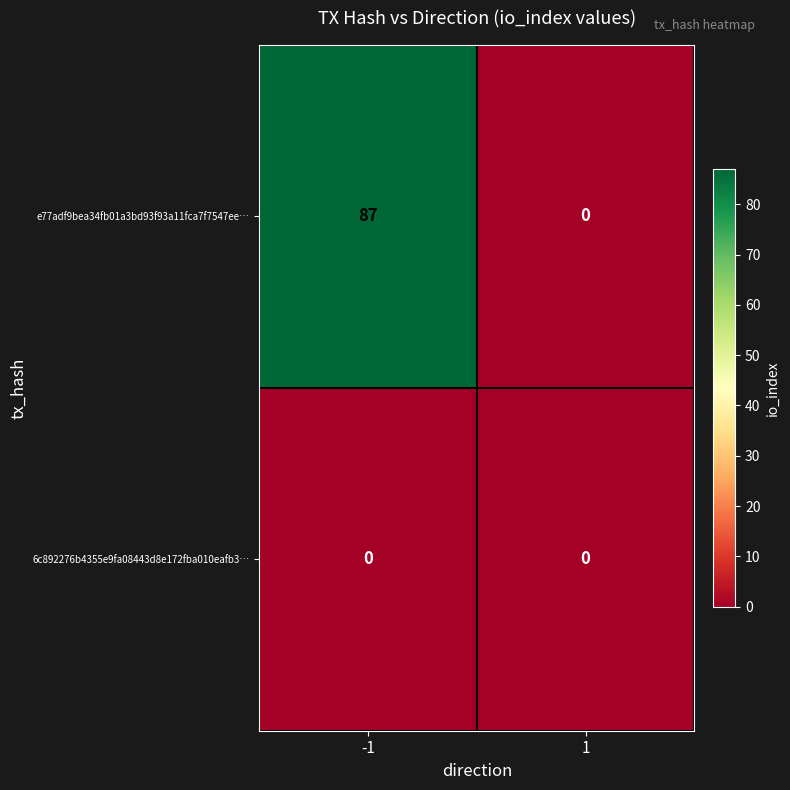

What is the difference between the maximum and minimum values in the e77adf9bea34fb01a3bd93f93a11fca7f7547ee… series?

87